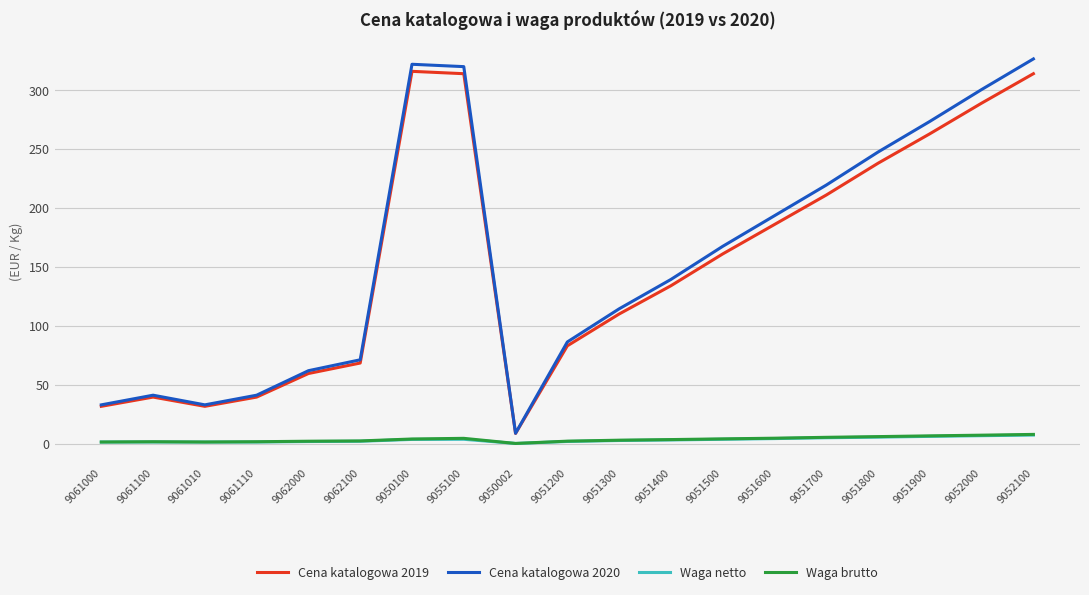

True or false: Cena katalogowa 2020 and Waga netto cross at least once.

False